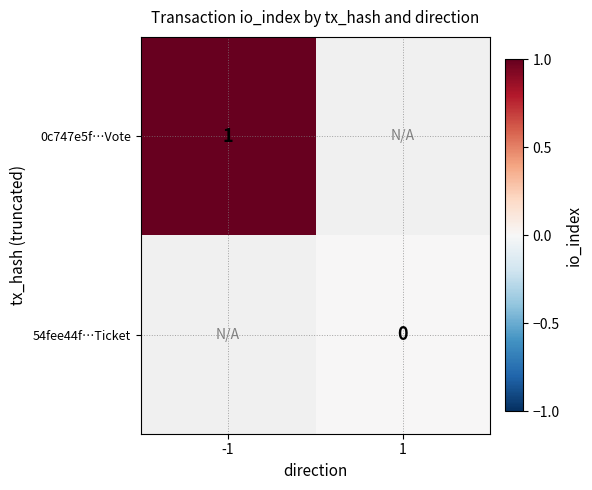

True or false: 0c747e5f…Vote has a value of 1 at -1.

True